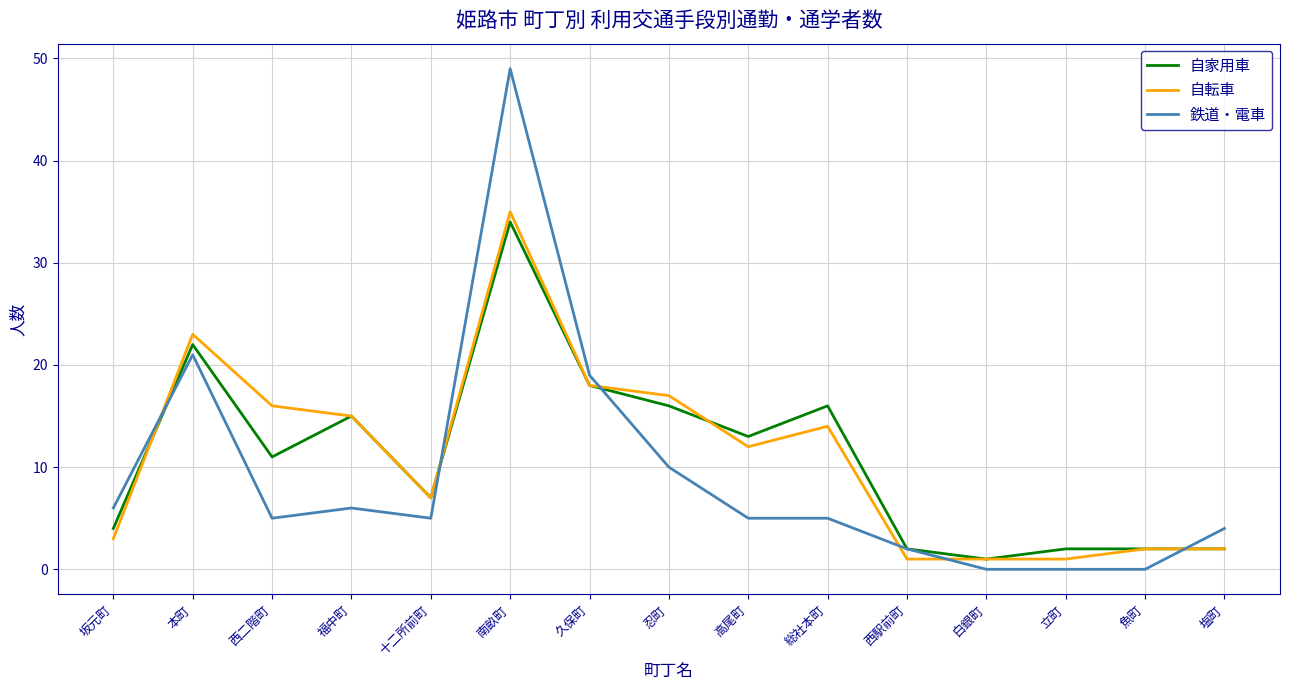

Which label corresponds to the largest value in the chart?

南畝町